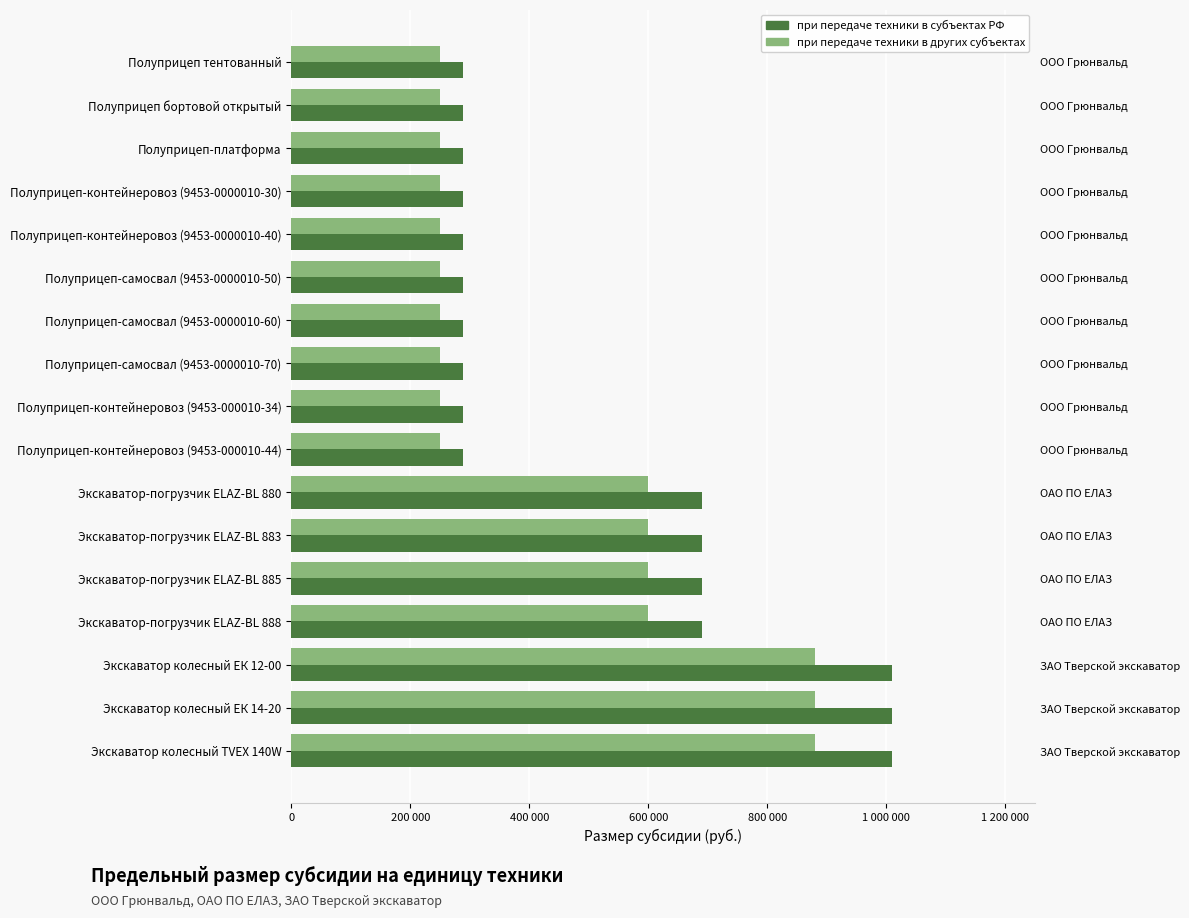

At how many categories does at least one series exceed 468744?

7